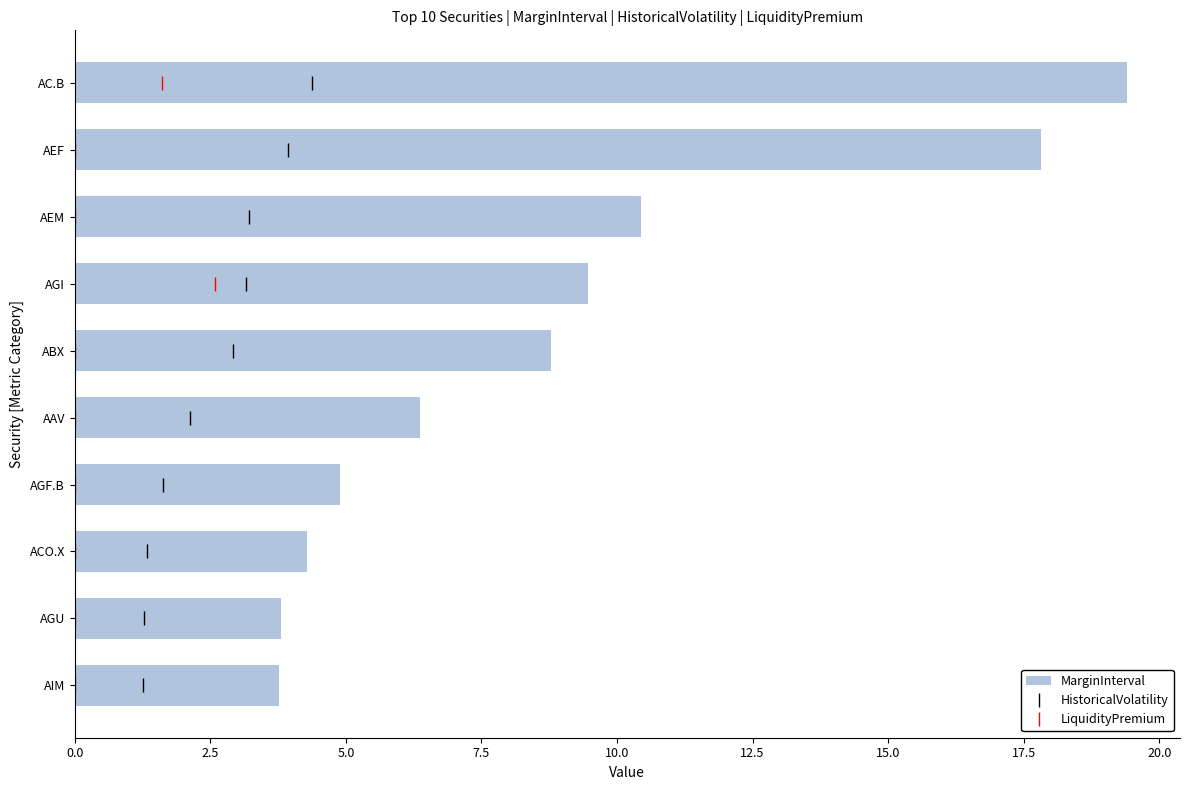

Read the MarginInterval value at AEM.

10.4